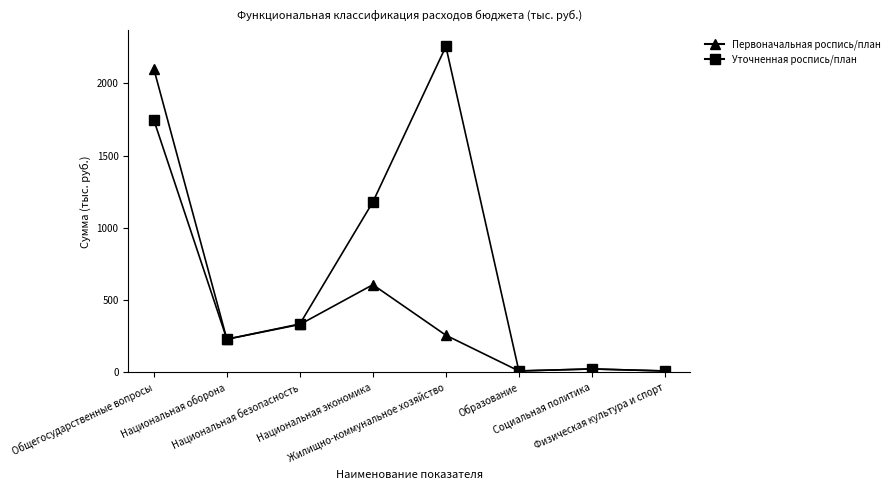

True or false: Уточненная роспись/план has a value of 335.1 at Национальная безопасность.

True